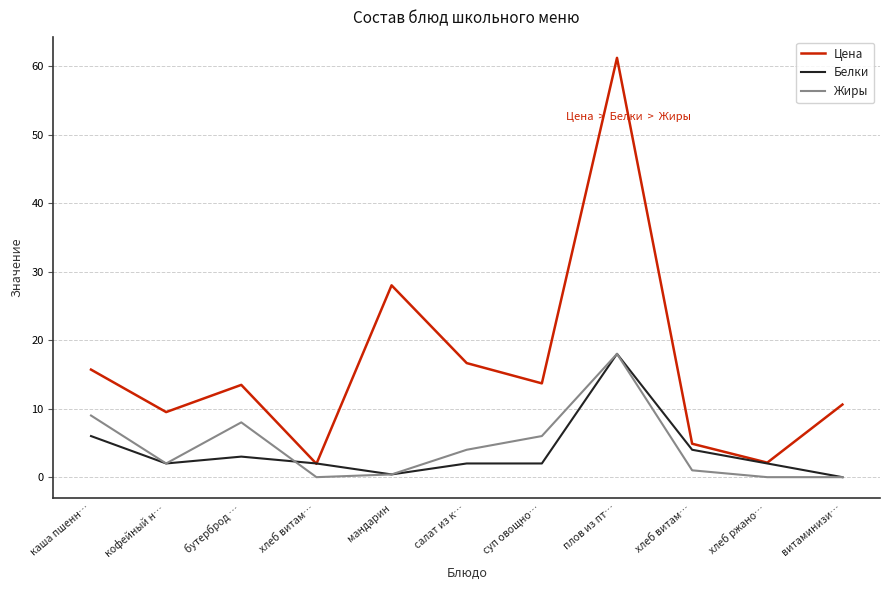

What are all the series names shown in the legend?

Цена, Белки, Жиры